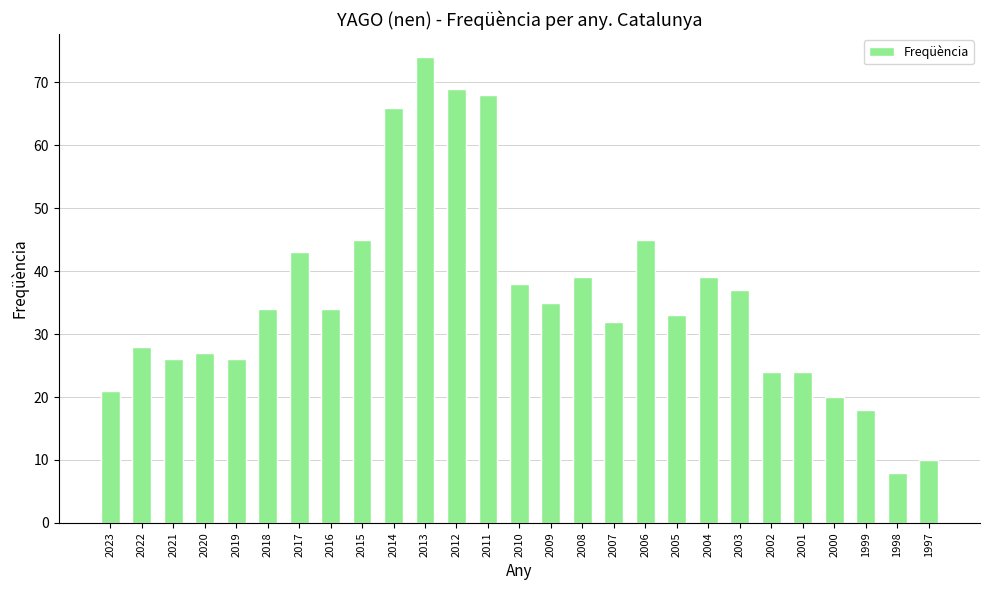

What is the value of the 24th bar from the left?

20